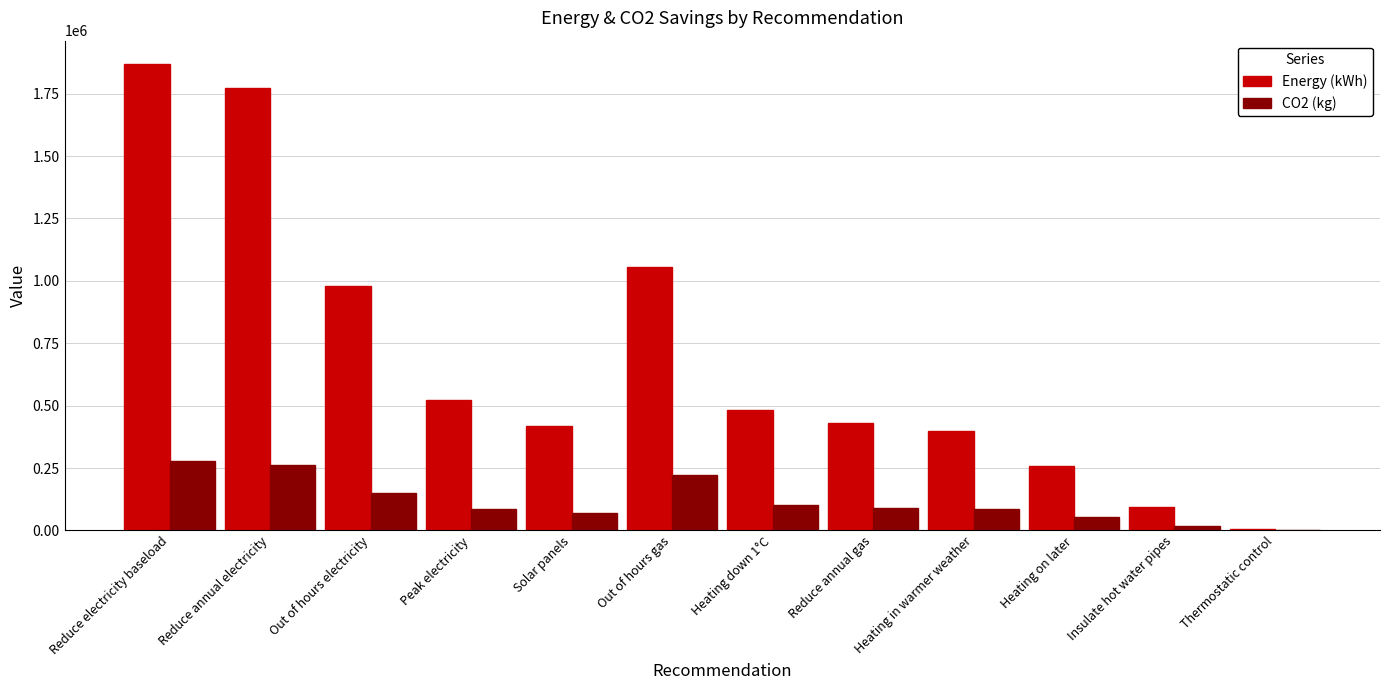

At which category is the sum across all series the highest?

Reduce electricity baseload